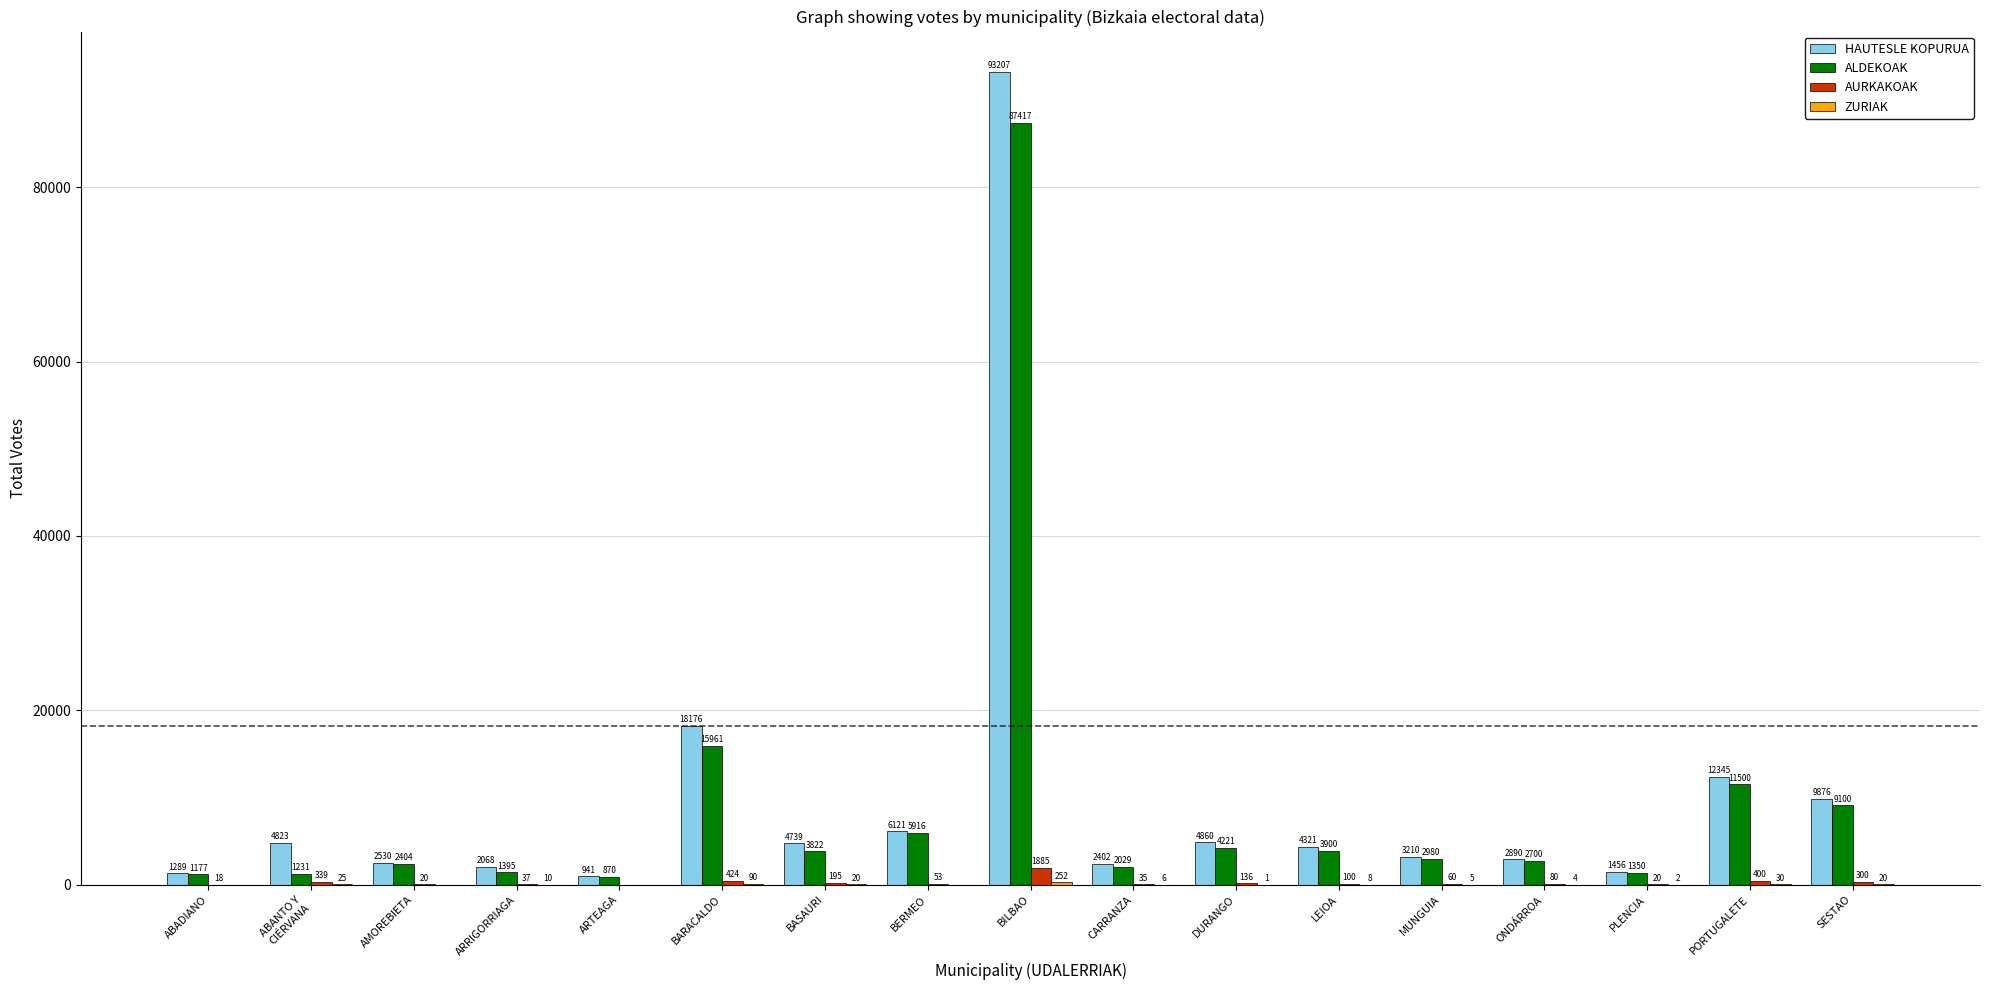

What is the sum of the ALDEKOAK values at MUNGUIA and ARTEAGA?

3850